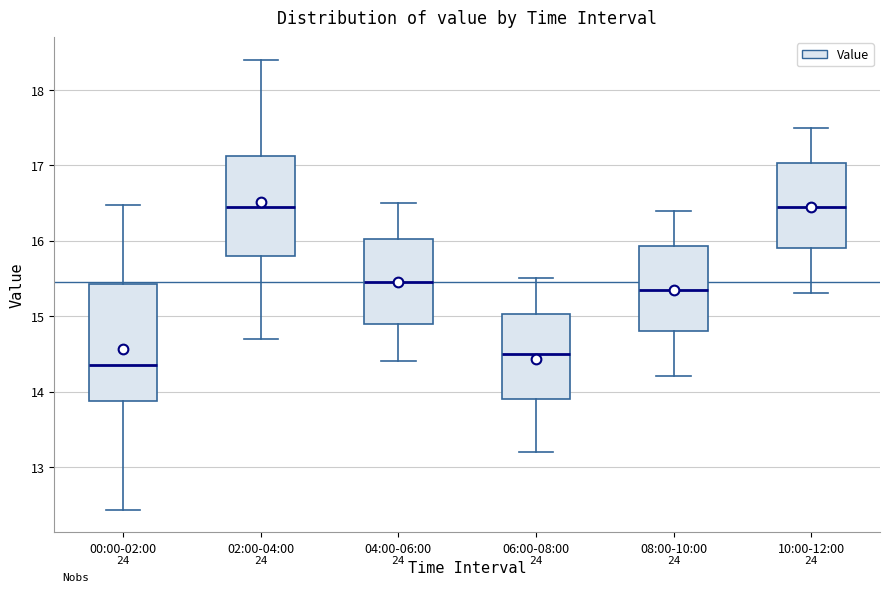

Reading left to right, transcribe this box plot: for each box, give where its median line is, the range the box spans, and where its two whiskers end, as read against the y-axis. The values are not printed on the chart, so give them approximately, as read against the axis.

00:00-02:00: median 14.4, box 13.9 to 15.4, whiskers 12.4 to 16.5
02:00-04:00: median 16.5, box 15.8 to 17.1, whiskers 14.7 to 18.4
04:00-06:00: median 15.5, box 14.9 to 16.0, whiskers 14.4 to 16.5
06:00-08:00: median 14.5, box 13.9 to 15.0, whiskers 13.2 to 15.5
08:00-10:00: median 15.4, box 14.8 to 15.9, whiskers 14.2 to 16.4
10:00-12:00: median 16.5, box 15.9 to 17.0, whiskers 15.3 to 17.5